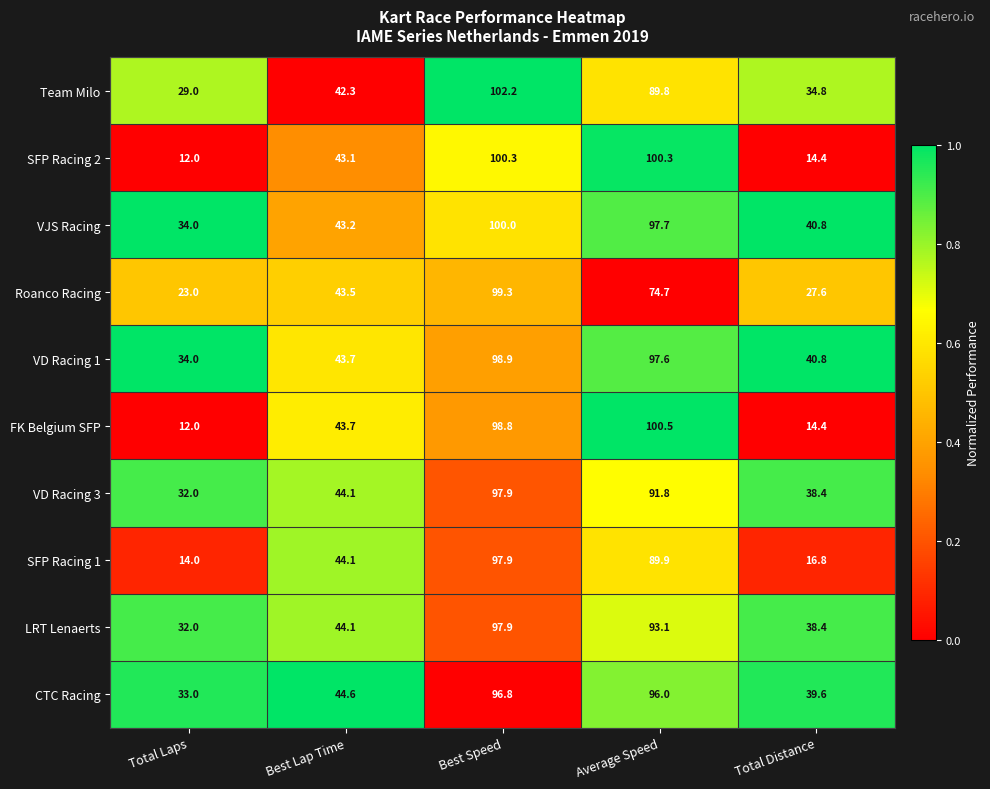

Which series has the widest spread of values?

FK Belgium SFP